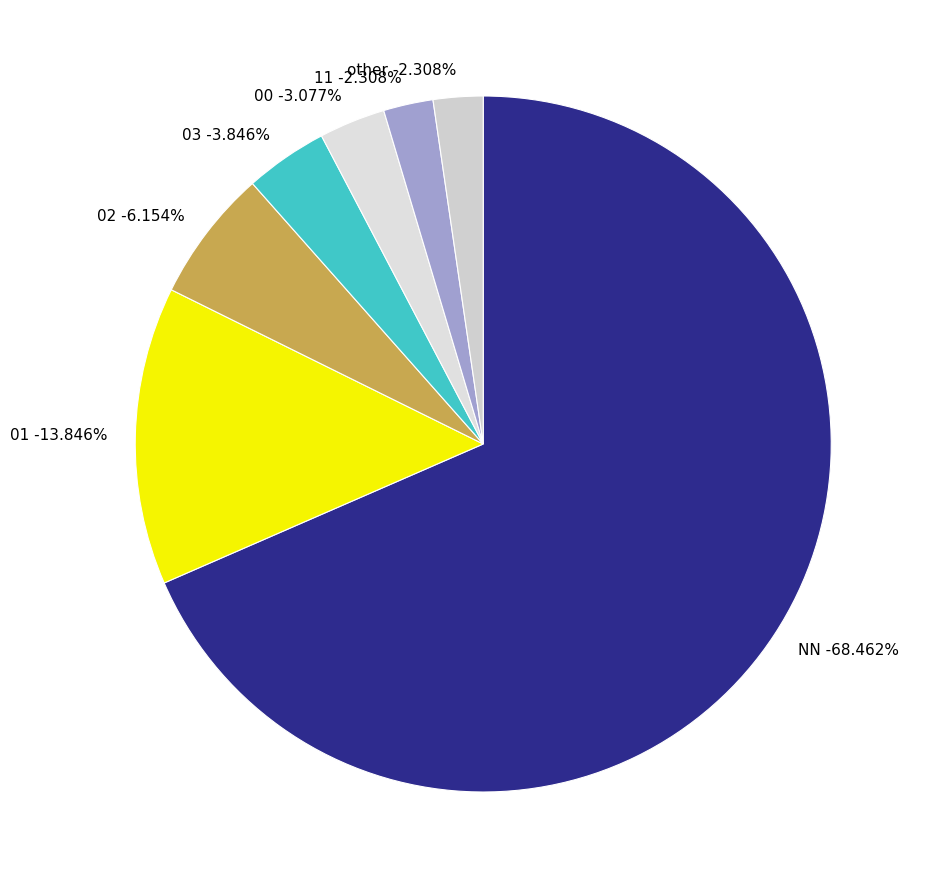

Which has a higher value, 01 or NN?

NN